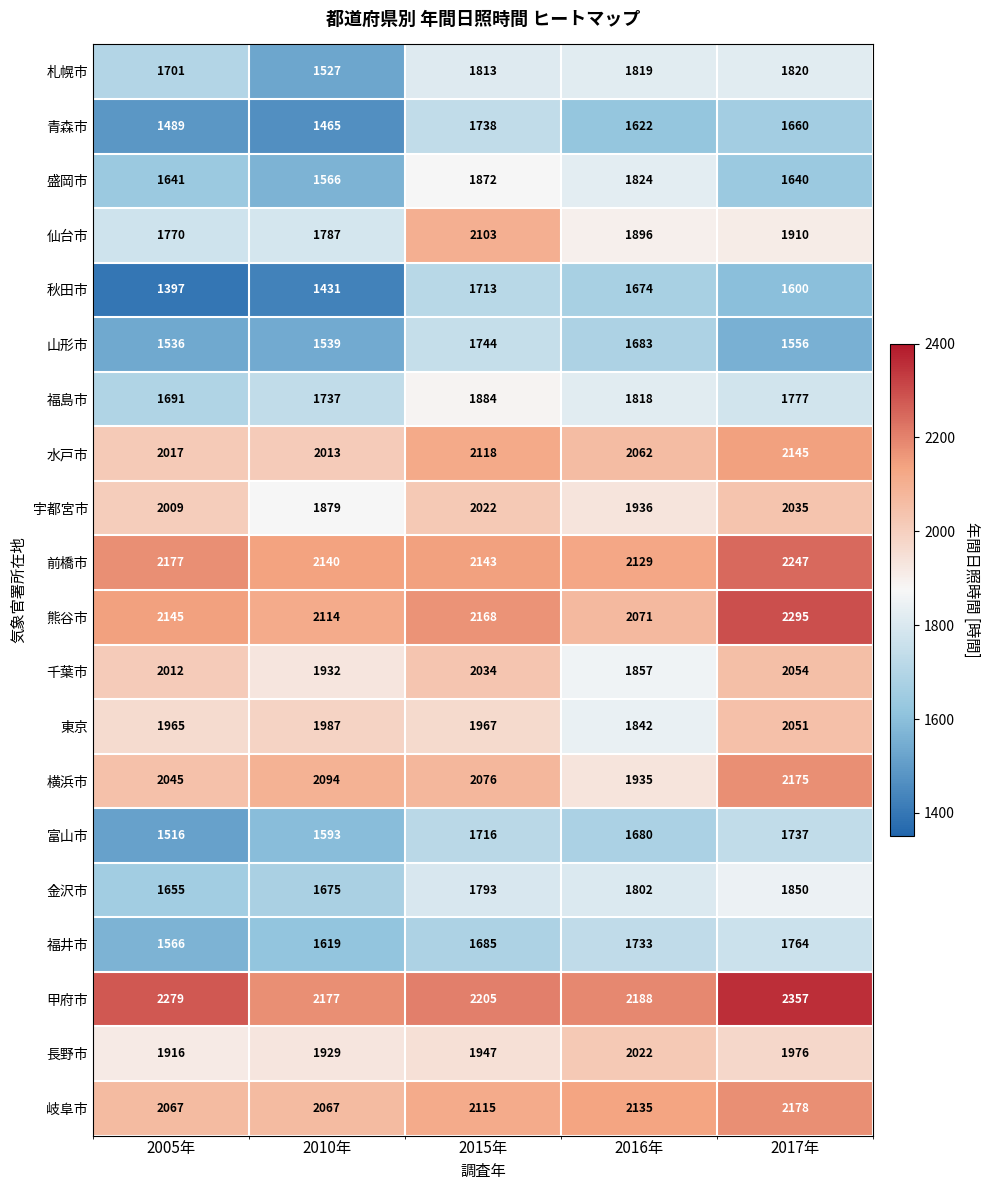

Which series has the largest range (max minus min)?

仙台市